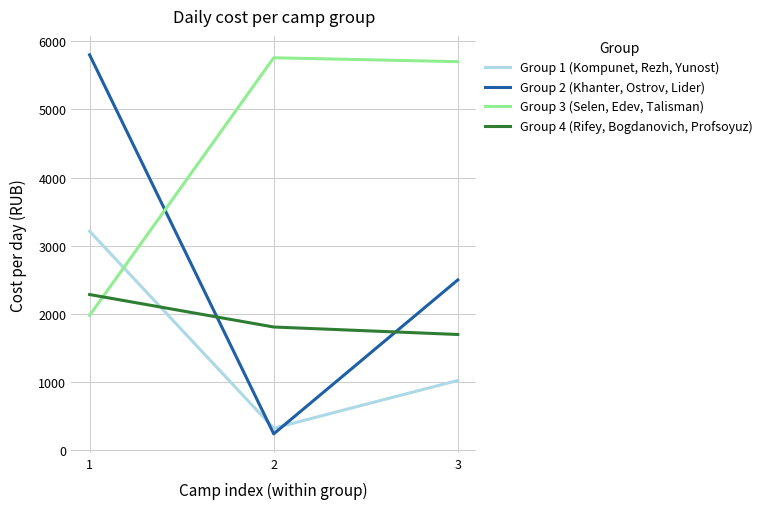

Read the Group 4 (Rifey, Bogdanovich, Profsoyuz) value at 2.

1809.5